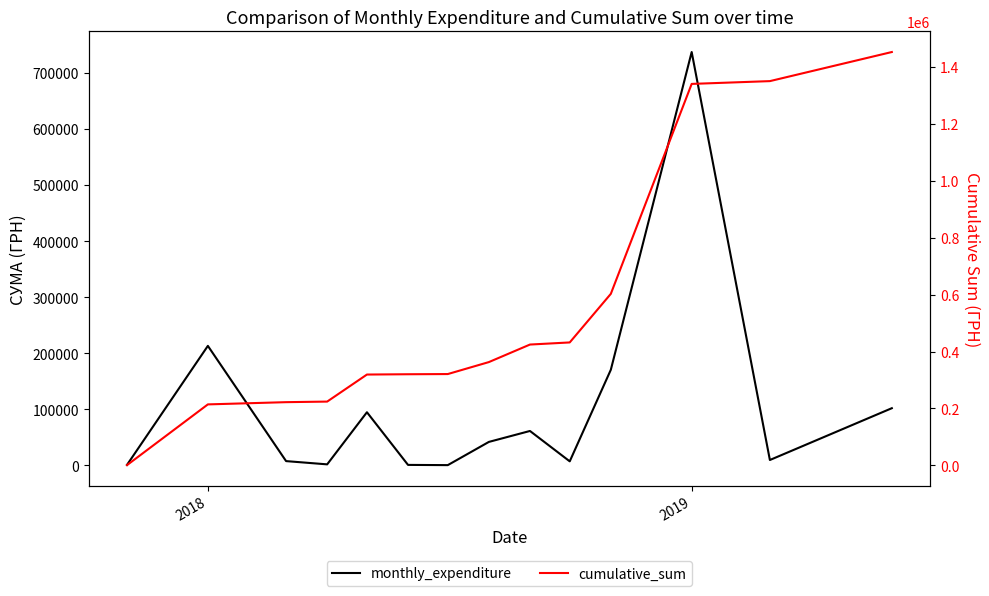

What is the greatest value displayed?

1451324.9